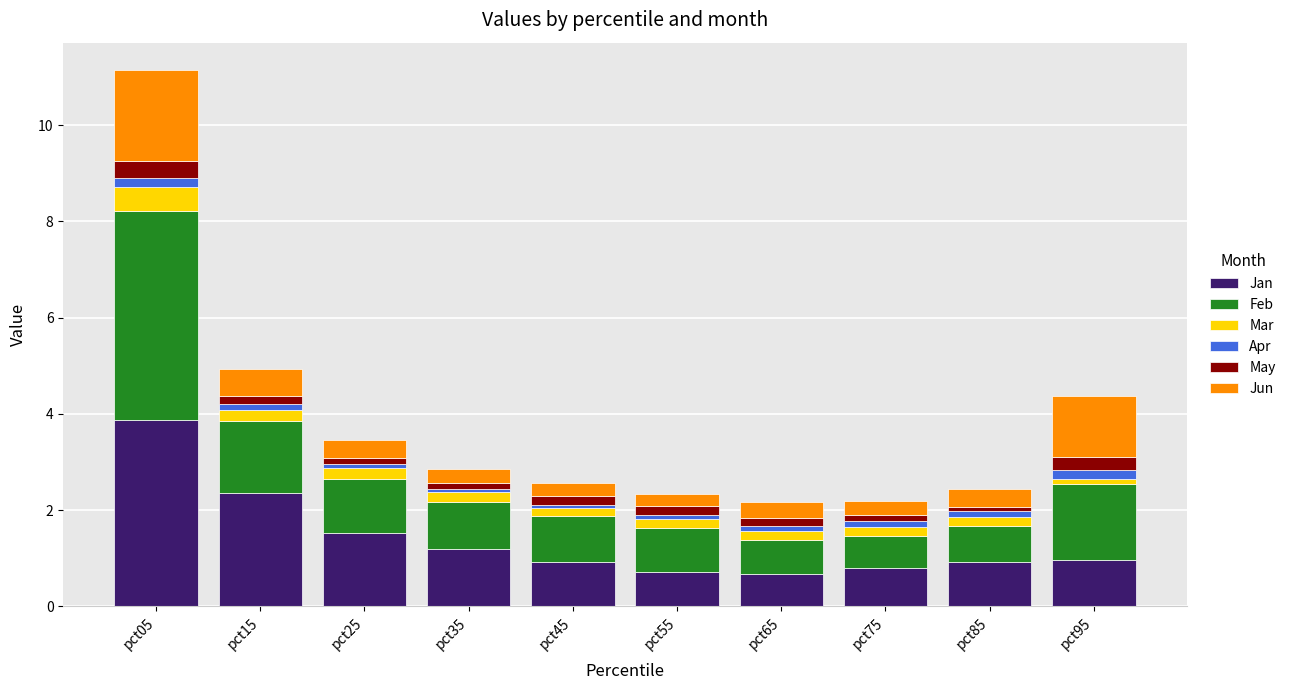

The value of Jan at pct25 is 0.8. True or false?

False